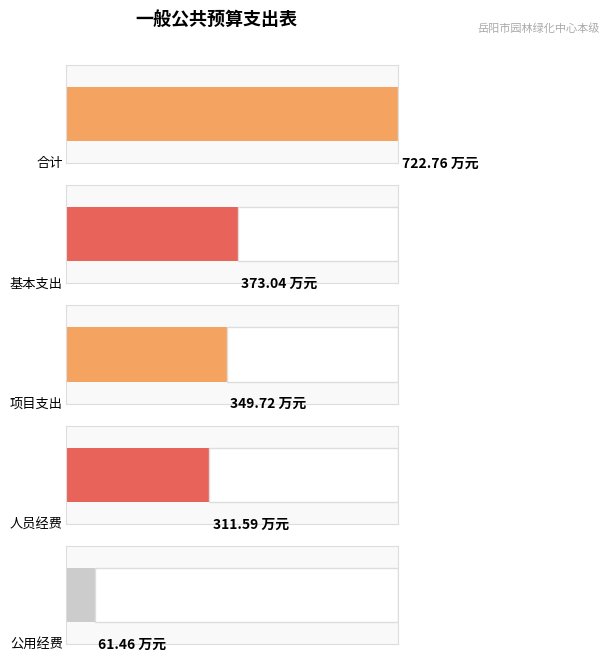

Which series has the largest range (max minus min)?

合计